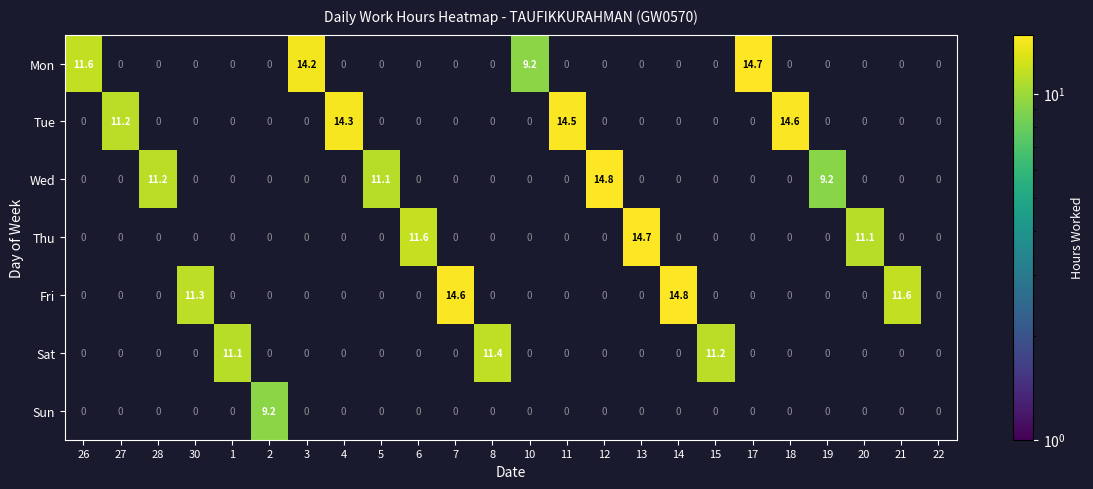

True or false: Thu has a value of 0.0 at 1.

True